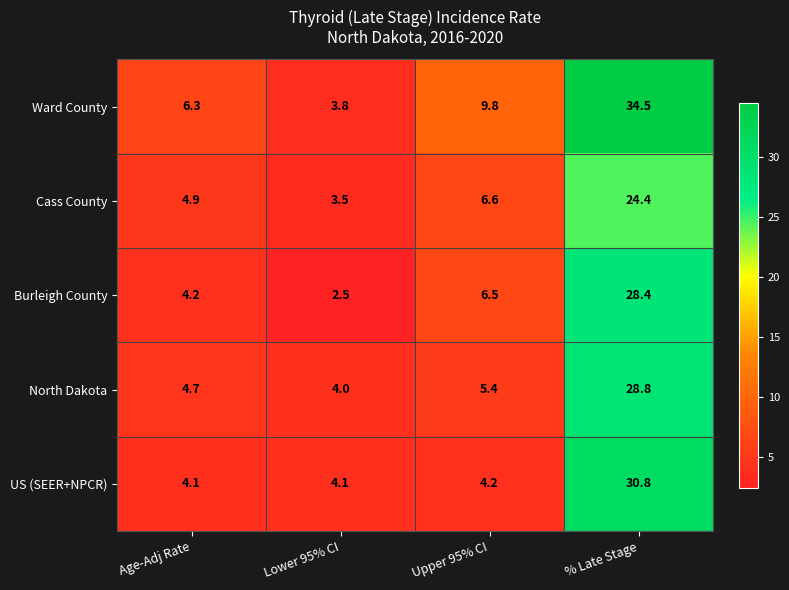

At % Late Stage, list the series in order from largest to smallest.

Ward County, US (SEER+NPCR), North Dakota, Burleigh County, Cass County